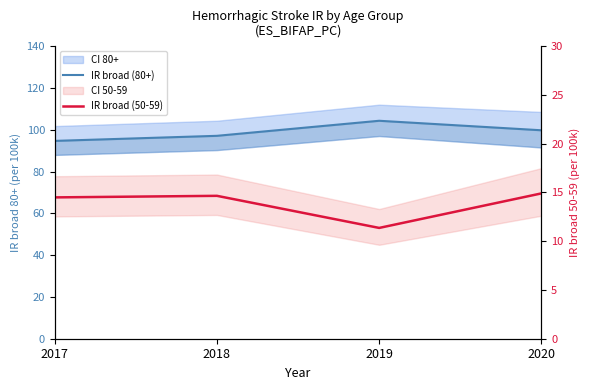

List the labels in order of IR broad (80+) value, largest first.

2019, 2020, 2018, 2017